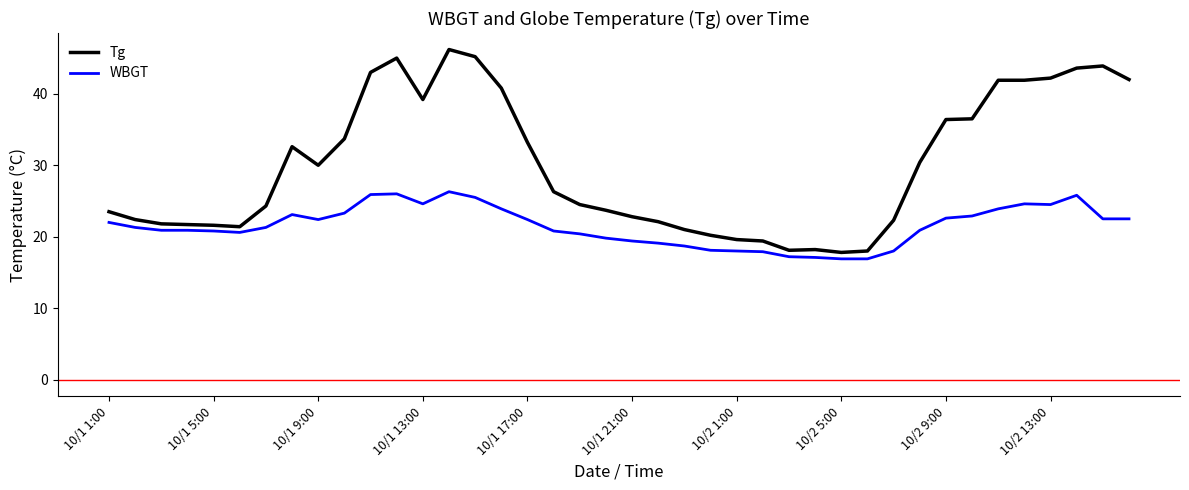

What is the highest value of the WBGT series?

26.3